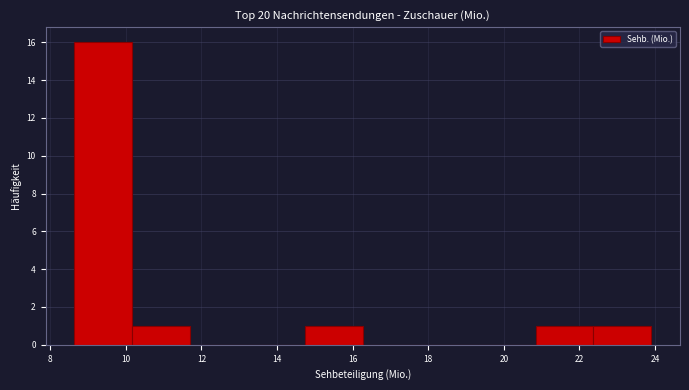

Reading left to right, transcribe this chart: for each bar, give the range it covers on the x-axis and its height. Neither the bar edges nor the heights are printed on the chart, so give them approximately, as read against the axes.

8.6 to 10.2: 16
10.2 to 11.6: 1
11.6 to 13.2: 0
13.2 to 14.8: 0
14.8 to 16.2: 1
16.2 to 17.8: 0
17.8 to 19.4: 0
19.4 to 20.8: 0
20.8 to 22.4: 1
22.4 to 23.8: 1